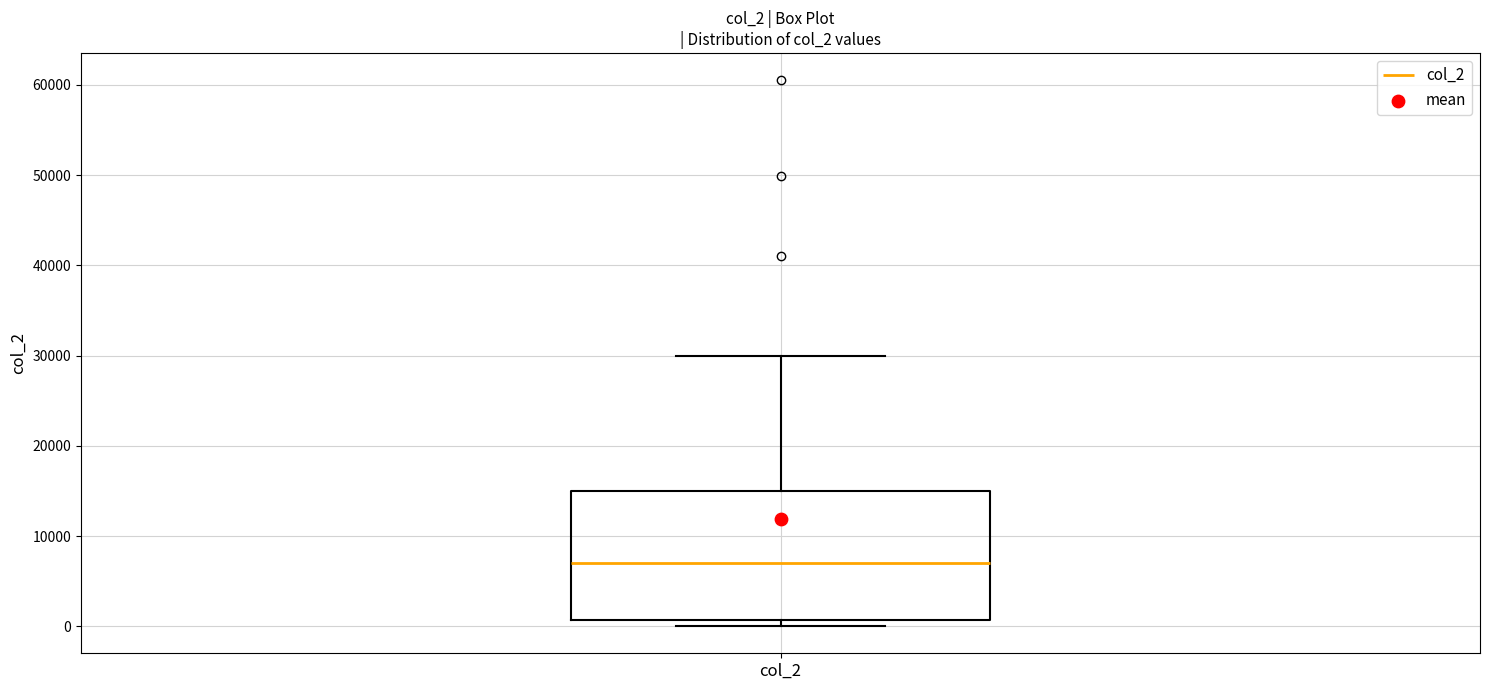

Transcribe this box plot: give where the median line is, the range the box spans, and where the two whiskers end, as read against the y-axis. The values are not printed on the chart, so give them approximately, as read against the axis.

median 7000, box 1000 to 15000, whiskers 0 to 30000